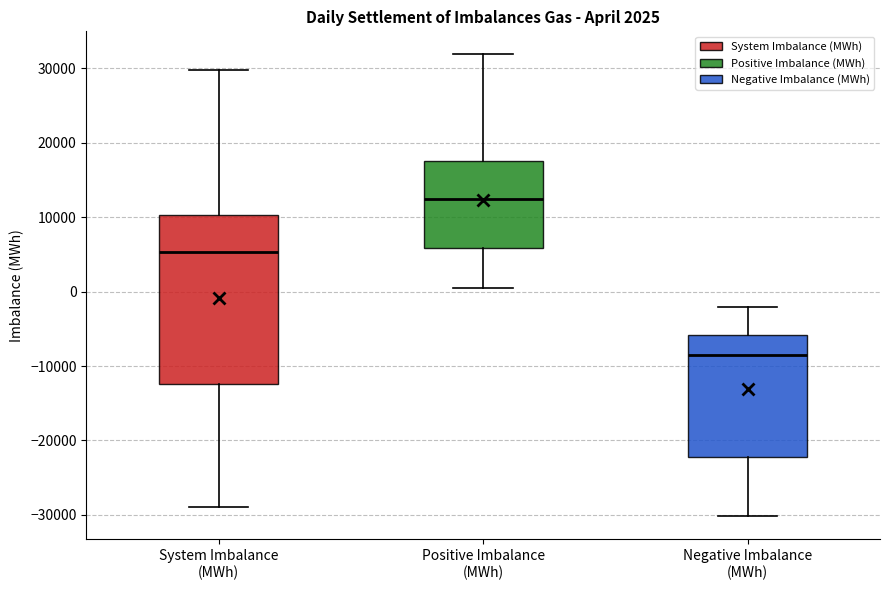

Comparing the boxes themselves (not the whiskers), which one is the tallest?

System Imbalance (MWh)